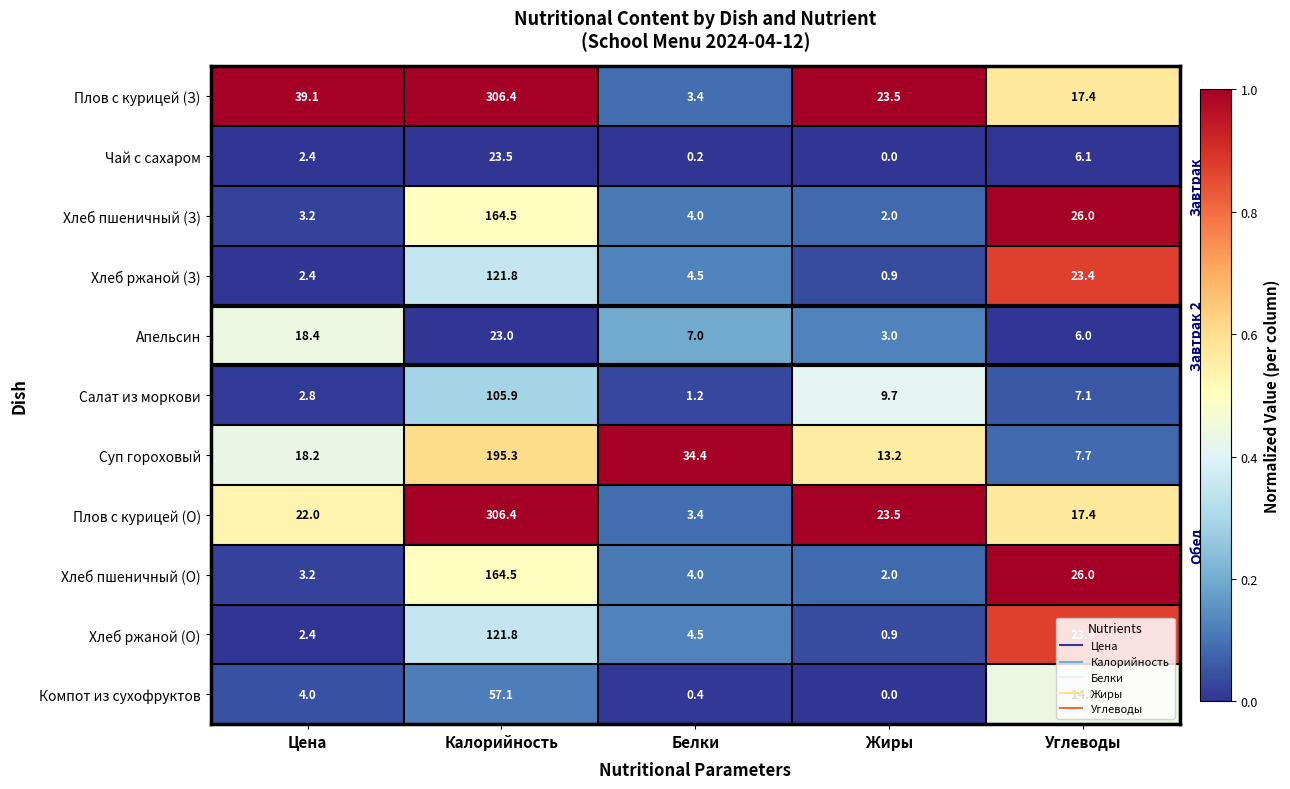

How many distinct data groups are displayed?

11